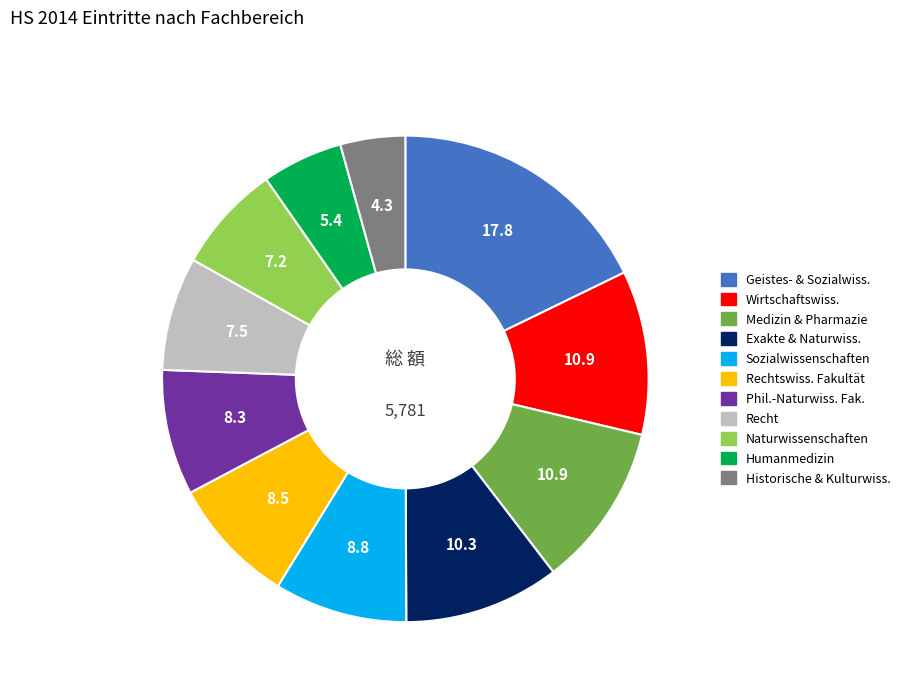

Is there any slice that represents more than half of the pie?

No